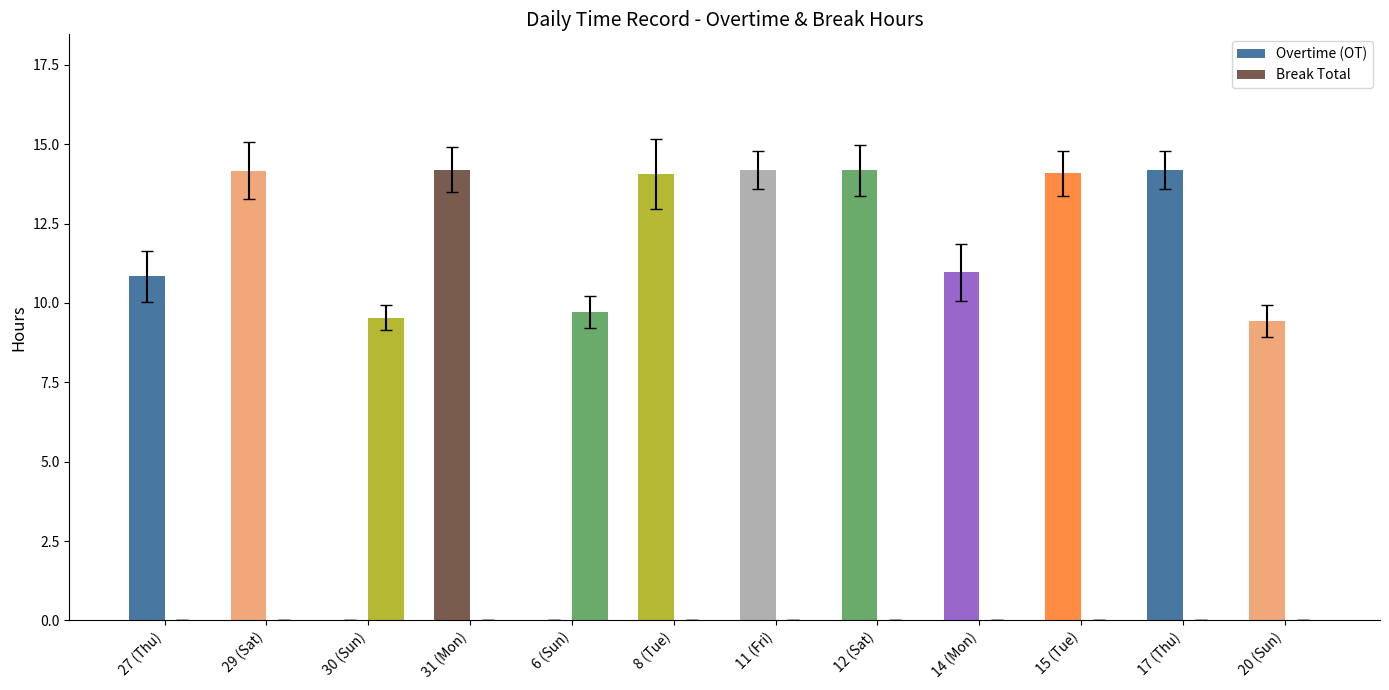

At which label does Overtime (OT) reach its minimum?

30 (Sun)